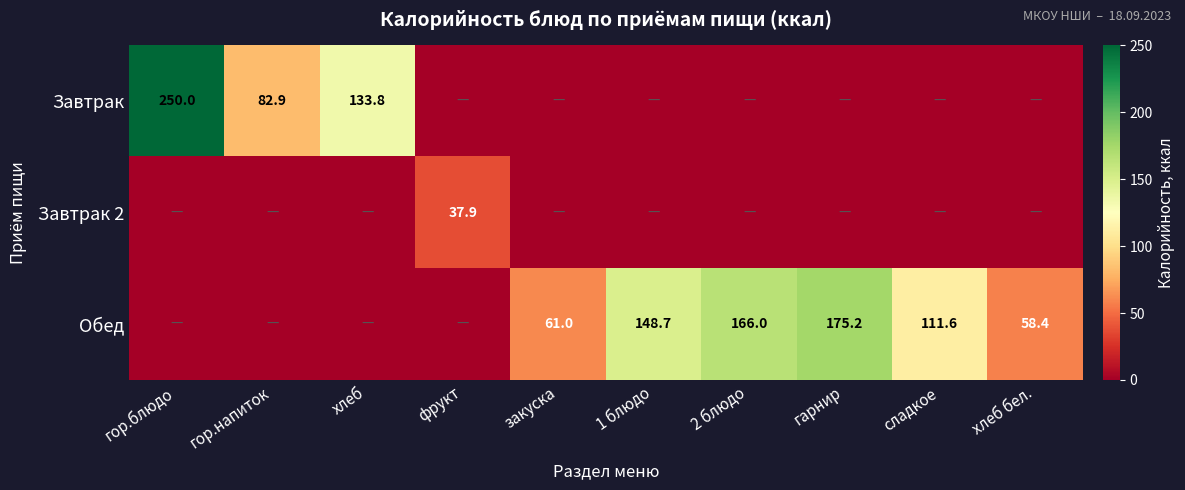

Is it true that Обед equals 58.4 at хлеб бел.?

True